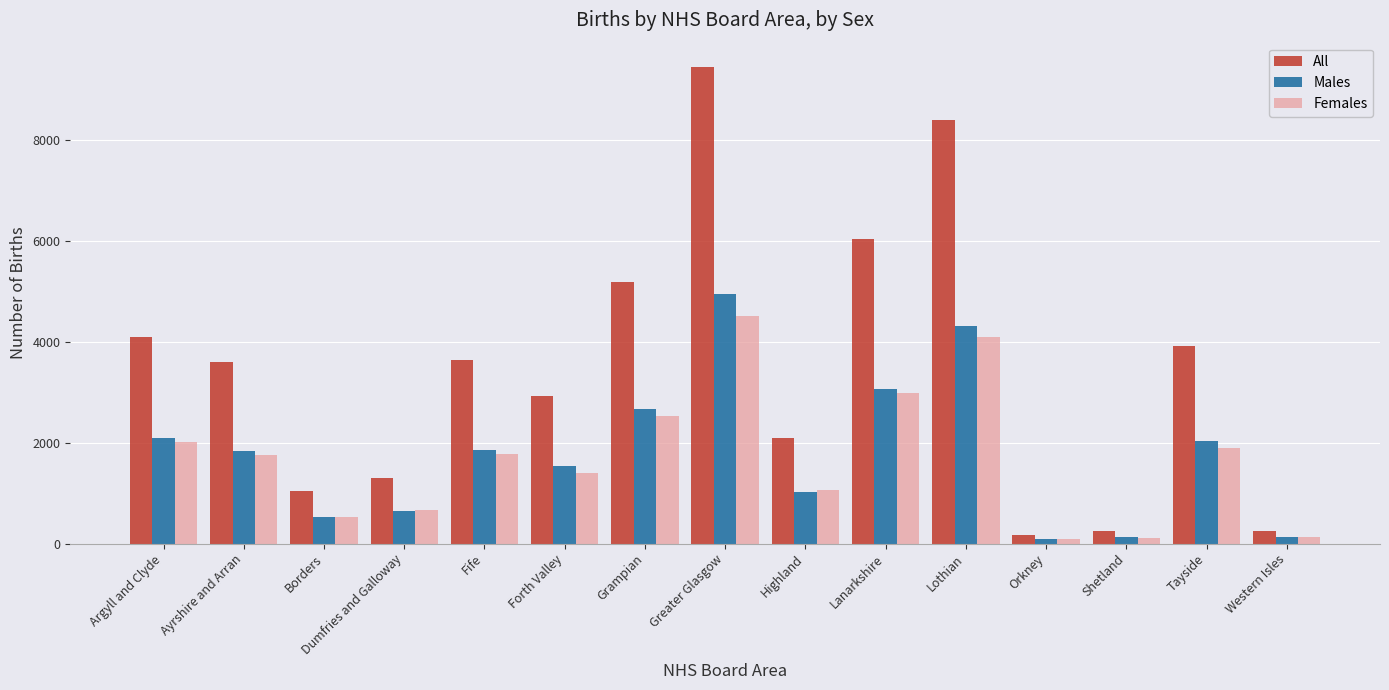

What is the difference between the Males values at Tayside and Lothian?

2290